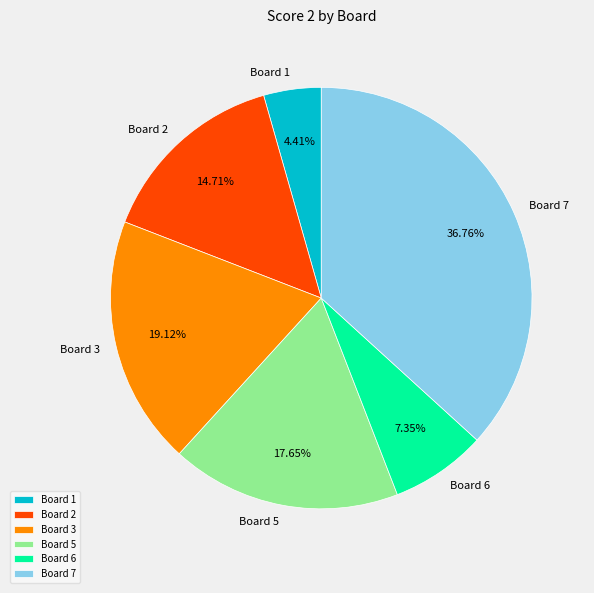

Does Board 3 represent more than half of the total?

No